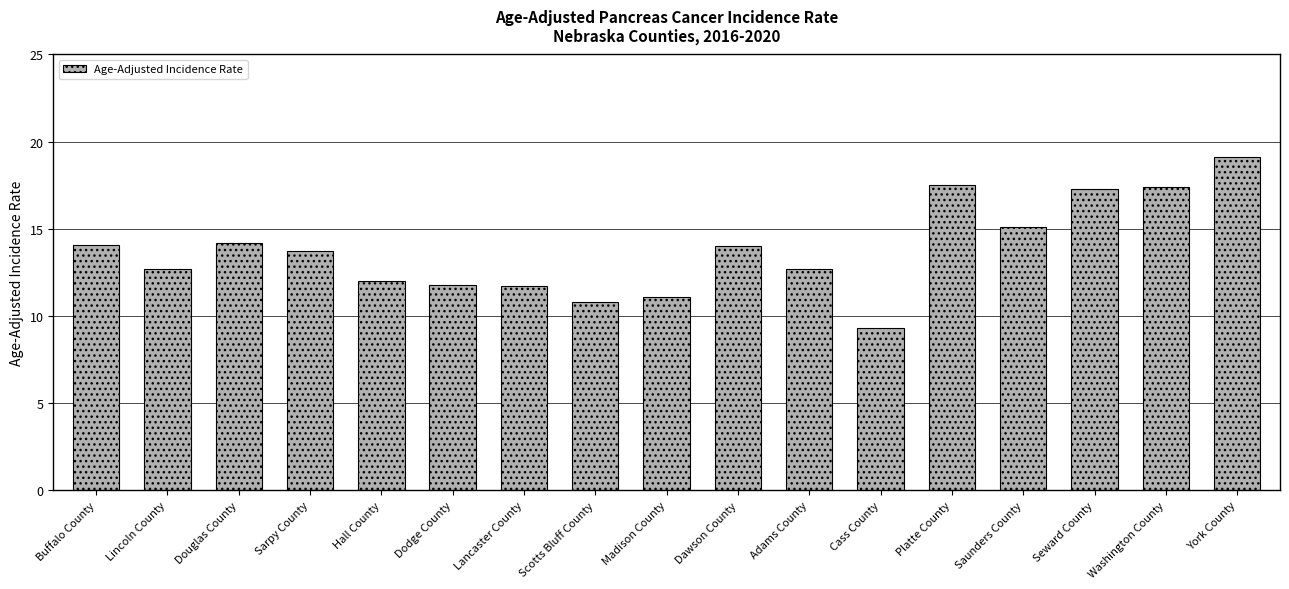

Is it true that the value at Scotts Bluff County is 10.8?

True